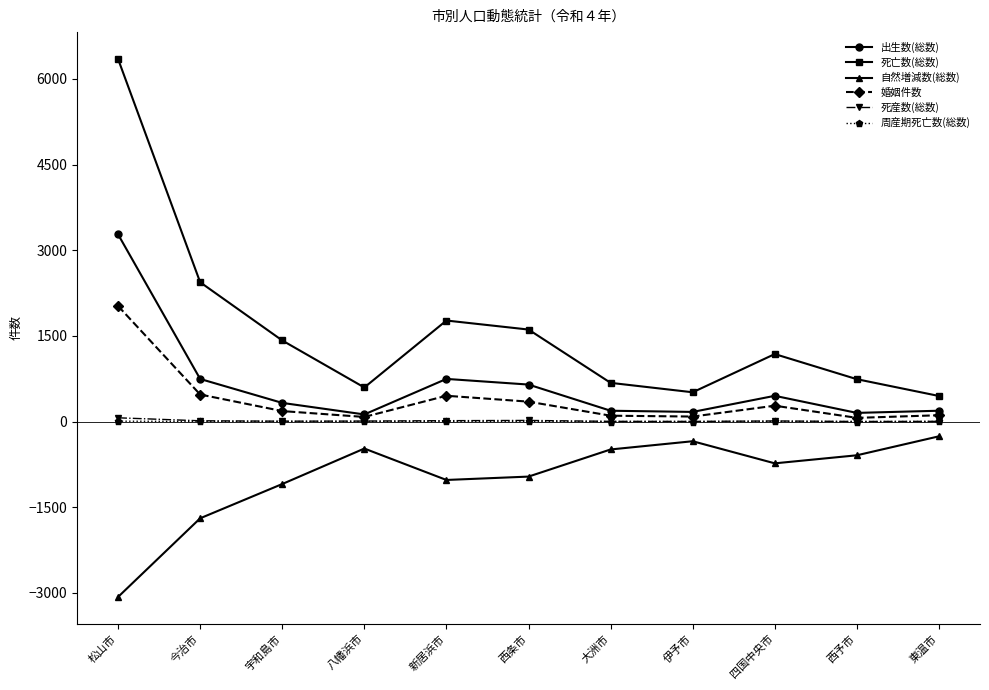

How many data points in 死産数(総数) are less than 9?

5